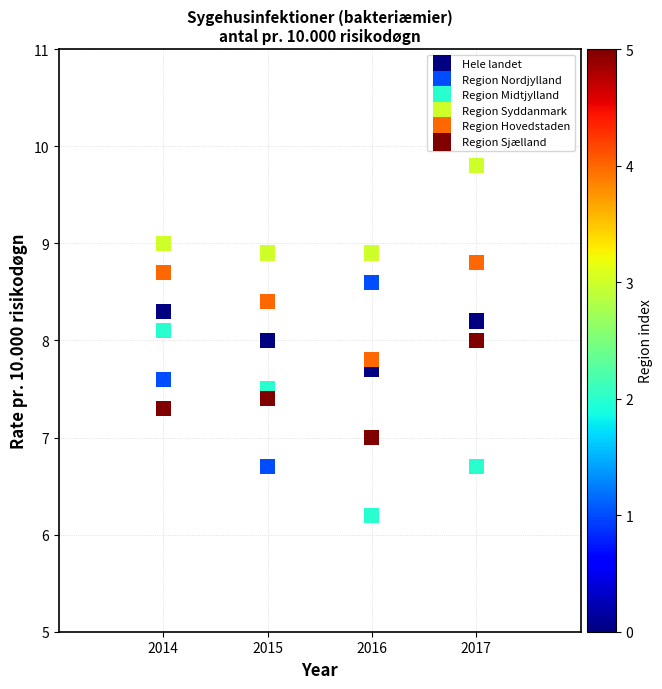

What is the X range (max minus min) for the scatter plot?

3.0